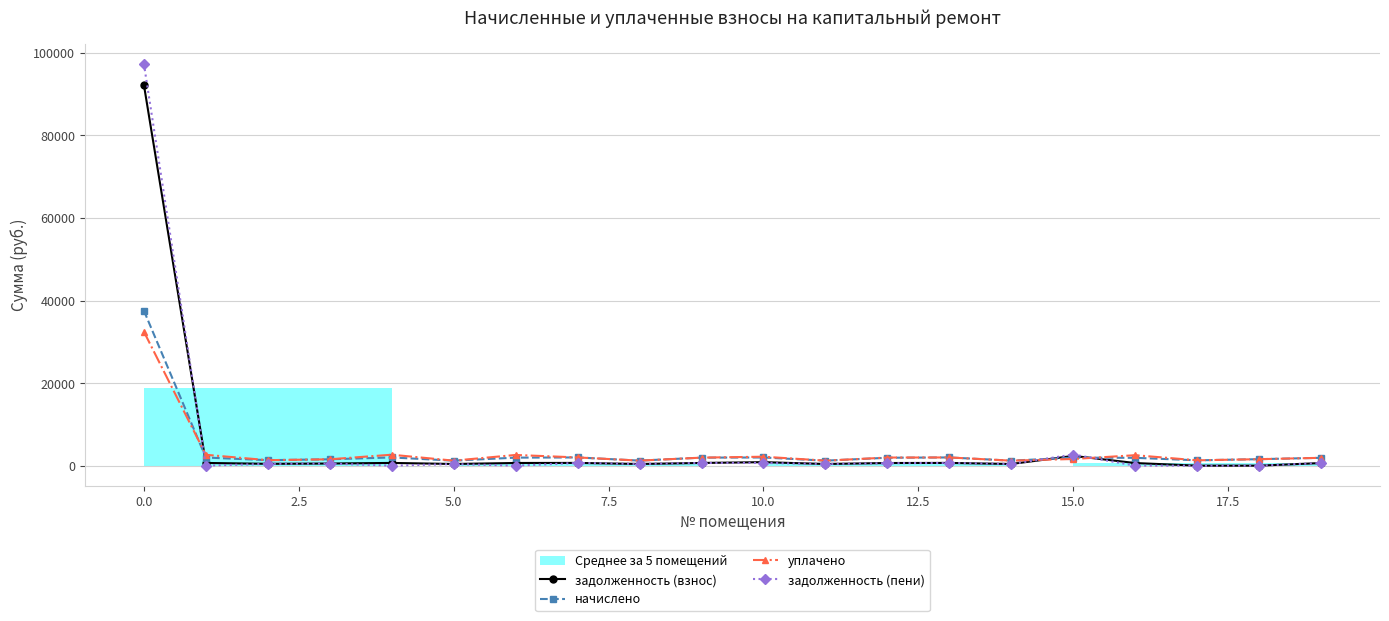

What is the greatest value displayed?

97373.1